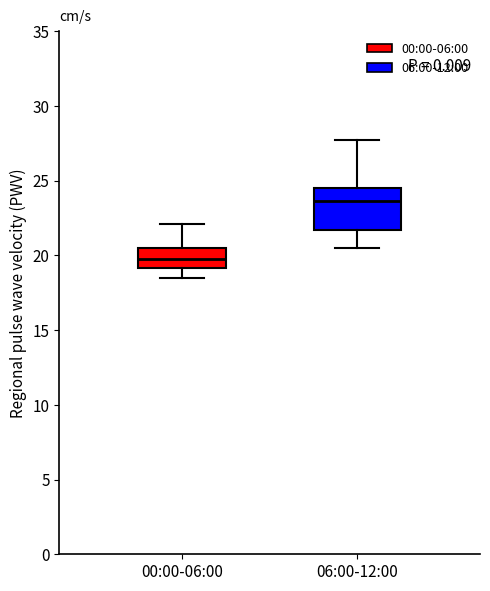

Reading left to right, transcribe this box plot: for each box, give where its median line is, the range the box spans, and where its two whiskers end, as read against the y-axis. The values are not printed on the chart, so give them approximately, as read against the axis.

00:00-06:00: median 20.0, box 19.0 to 20.5, whiskers 18.5 to 22.0
06:00-12:00: median 23.5, box 21.5 to 24.5, whiskers 20.5 to 28.0